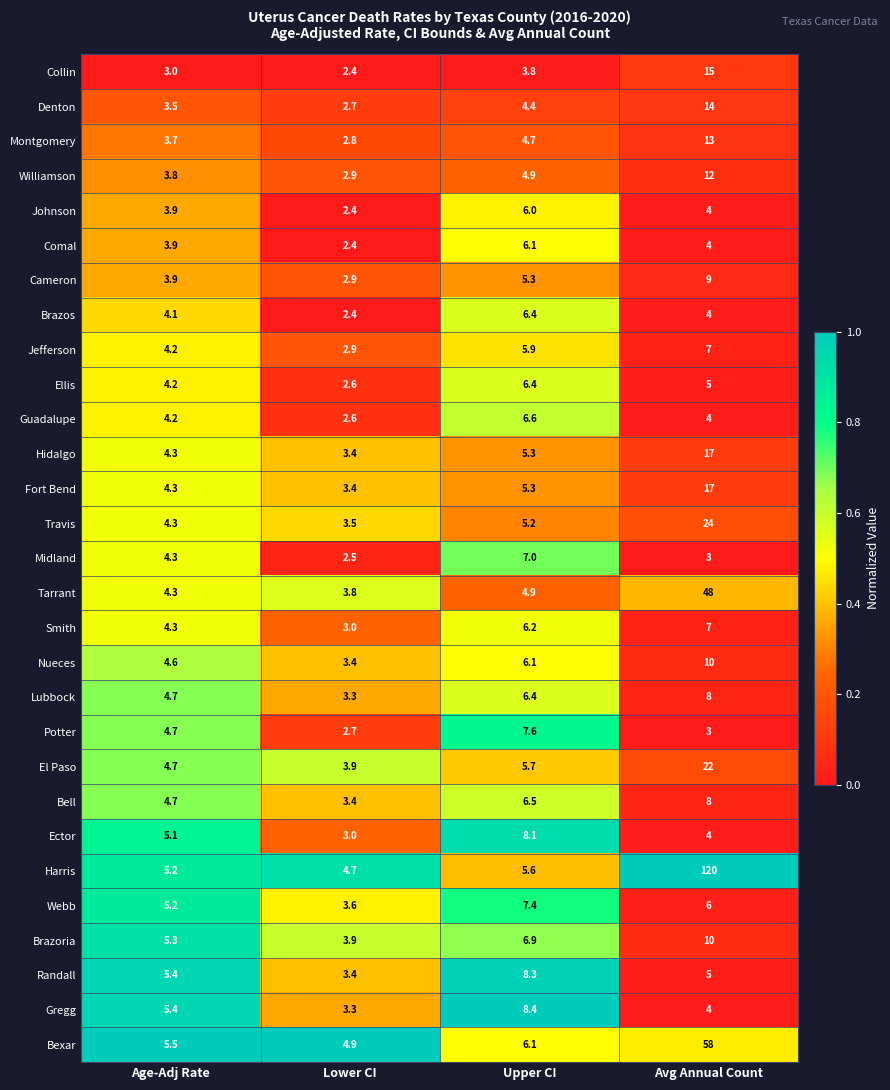

Which series changed the most between Upper CI and Avg Annual Count?

Harris